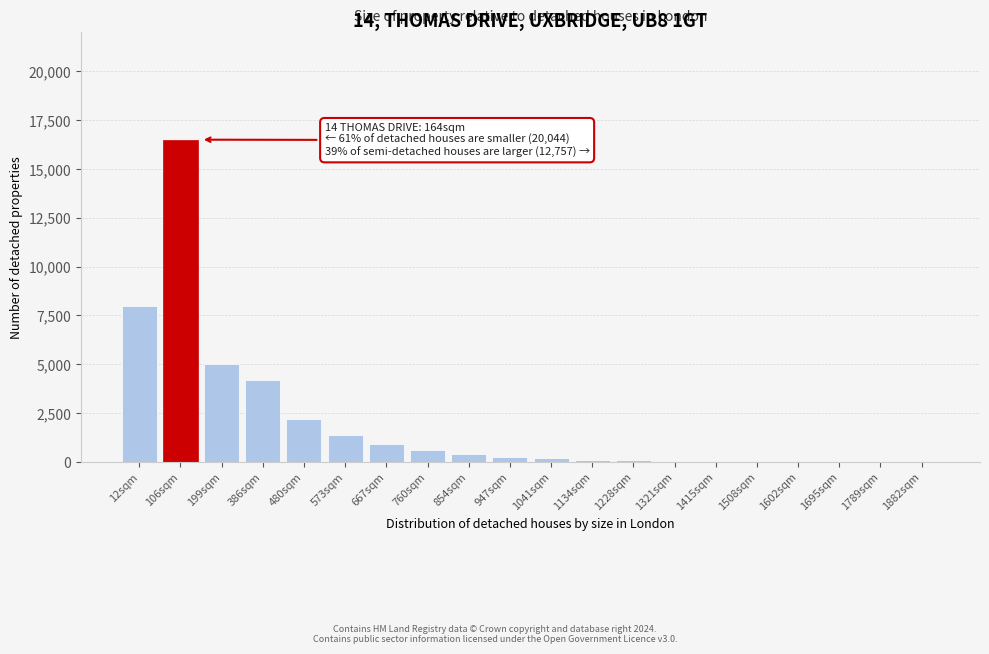

True or false: the data shows 55 at 1321sqm.

True